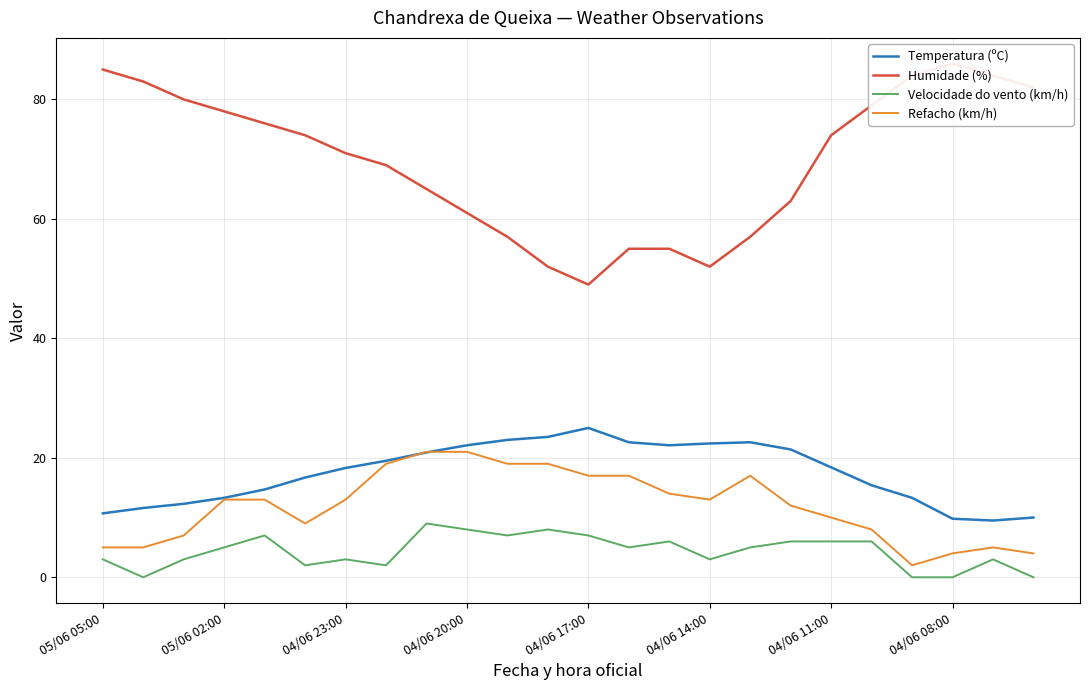

What is the highest value of the Velocidade do vento (km/h) series?

9.0